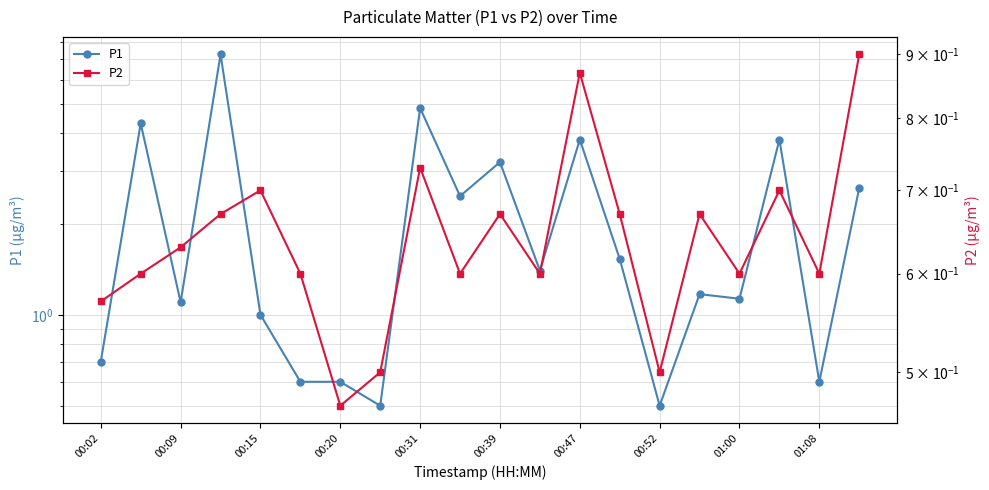

The value of P1 at 01:08 is 0.3. True or false?

False